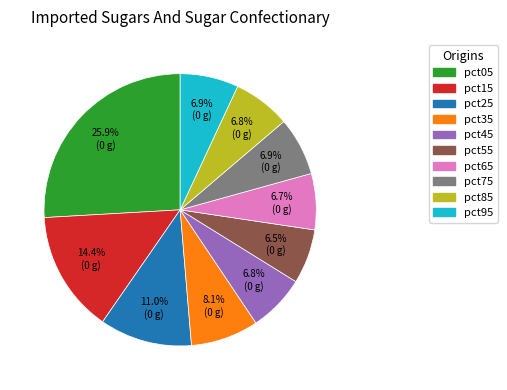

What percentage is the pct65 slice, to the nearest percent?

7%